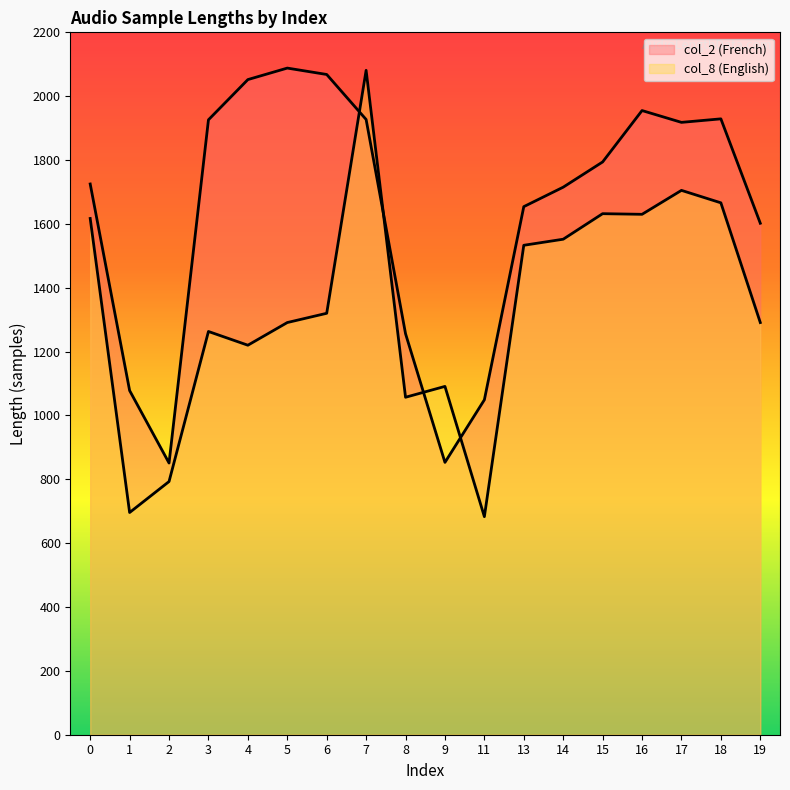

True or false: col_8 (English) has a value of 593 at 7.

False